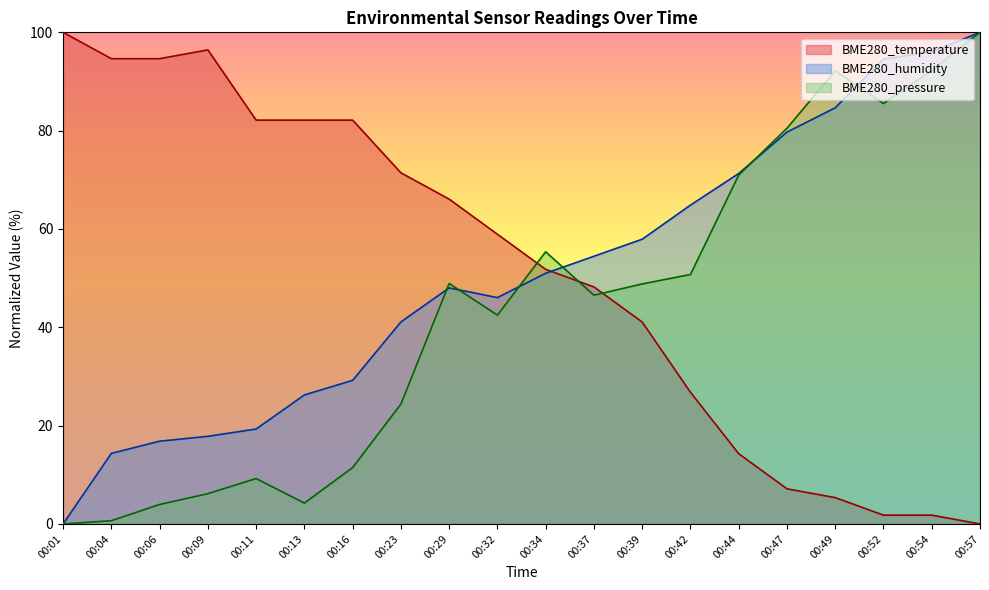

Which series has the widest spread of values?

BME280_temperature